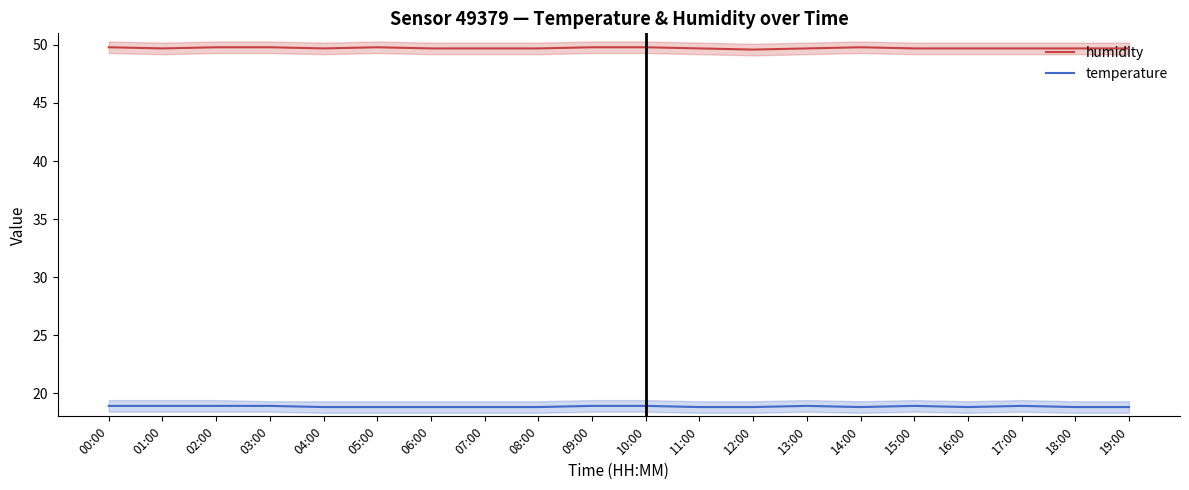

Reading left to right, transcribe all the data shown in this chart.

humidity: 00:00=49.8	01:00=49.7	02:00=49.8	03:00=49.8	04:00=49.7	05:00=49.8	06:00=49.7	07:00=49.7	08:00=49.7	09:00=49.8	10:00=49.8	11:00=49.7	12:00=49.6	13:00=49.7	14:00=49.8	15:00=49.7	16:00=49.7	17:00=49.7	18:00=49.7	19:00=49.7
temperature: 00:00=18.9	01:00=18.9	02:00=18.9	03:00=18.9	04:00=18.8	05:00=18.8	06:00=18.8	07:00=18.8	08:00=18.8	09:00=18.9	10:00=18.9	11:00=18.8	12:00=18.8	13:00=18.9	14:00=18.8	15:00=18.9	16:00=18.8	17:00=18.9	18:00=18.8	19:00=18.8